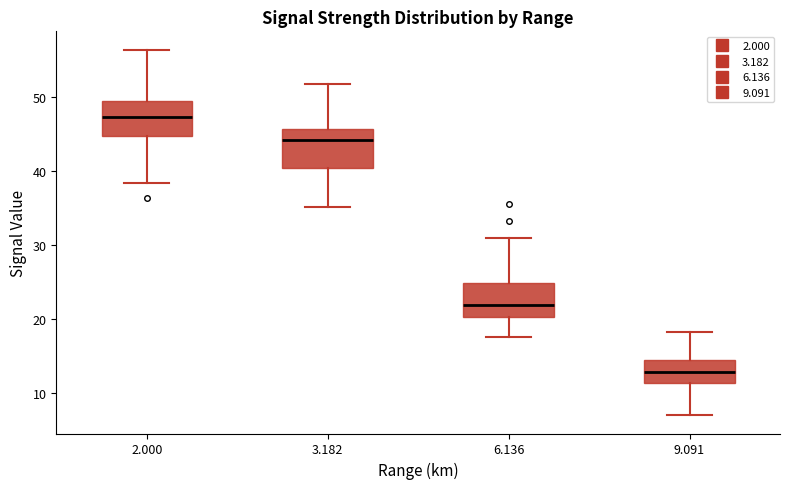

Reading left to right, transcribe this box plot: for each box, give where its median line is, the range the box spans, and where its two whiskers end, as read against the y-axis. The values are not printed on the chart, so give them approximately, as read against the axis.

2.000: median 47, box 45 to 50, whiskers 38 to 56
3.182: median 44, box 40 to 46, whiskers 35 to 52
6.136: median 22, box 20 to 25, whiskers 18 to 31
9.091: median 13, box 11 to 14, whiskers 7 to 18